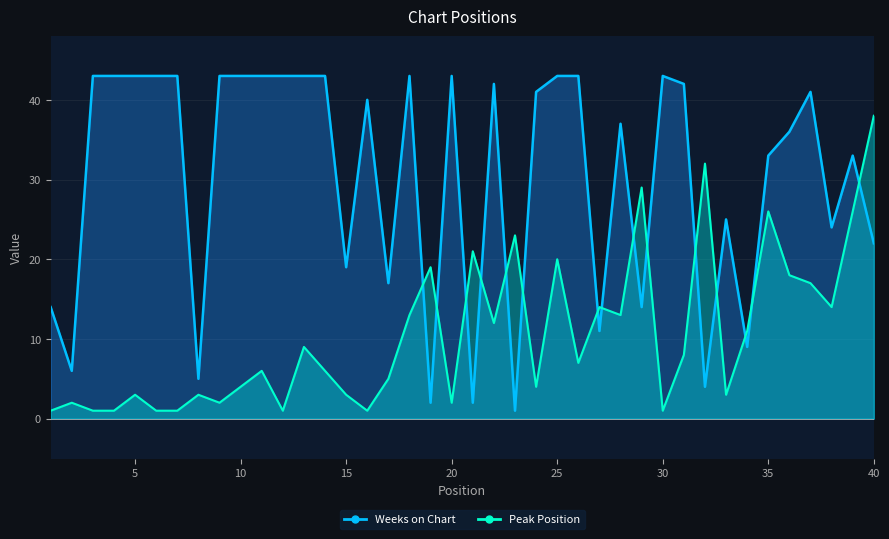

Which series has the widest spread of values?

Weeks on Chart